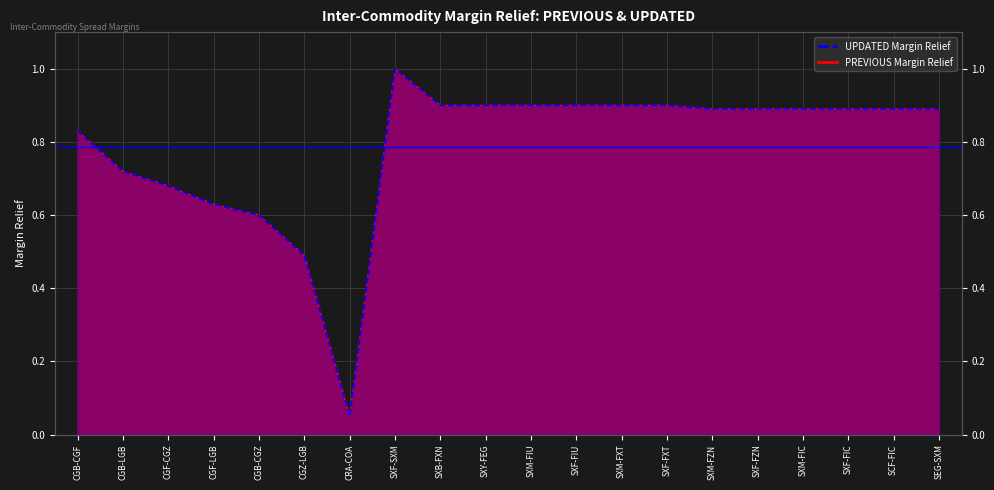

What are all the series names shown in the legend?

PREVIOUS Margin Relief, UPDATED Margin Relief